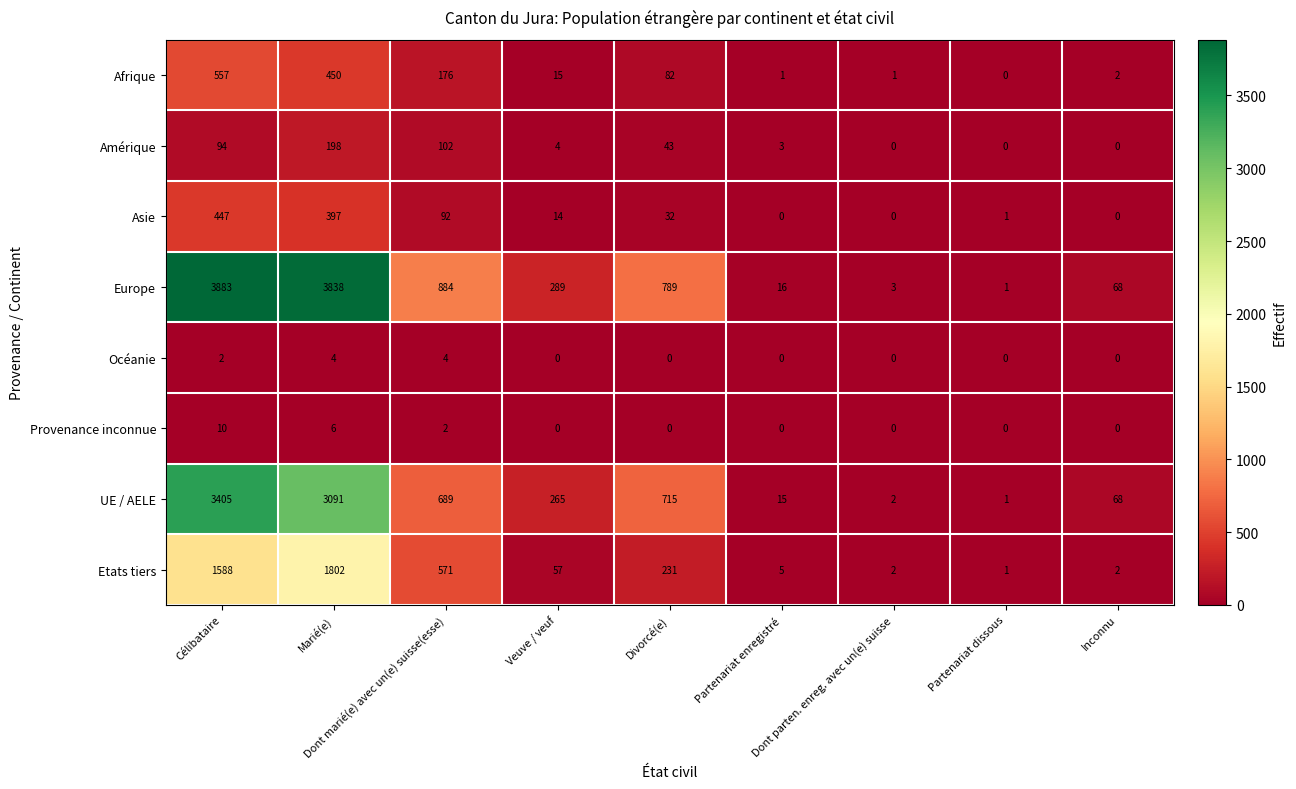

What is the average value of the Afrique series?

143